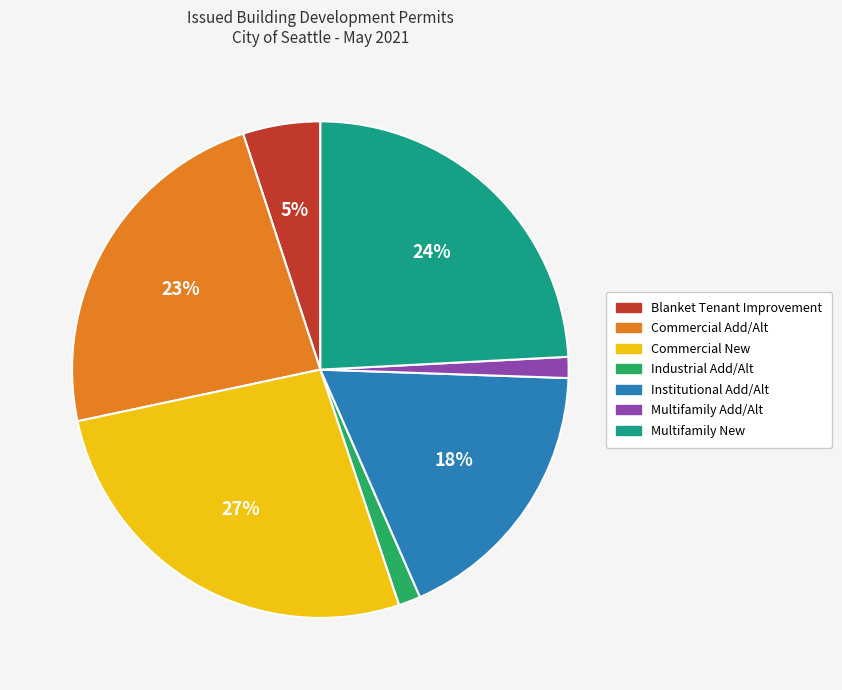

Is there a majority slice in this chart?

No